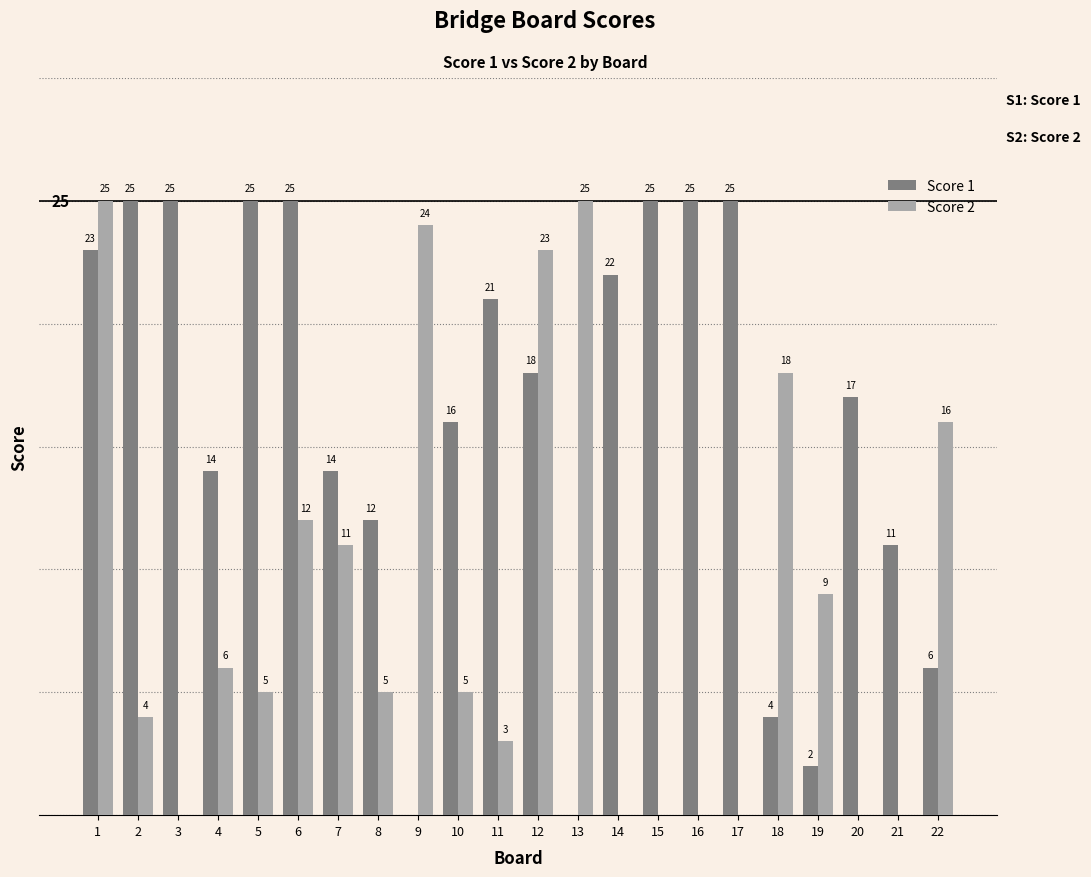

Between 13 and 14, which series saw the biggest shift?

Score 2